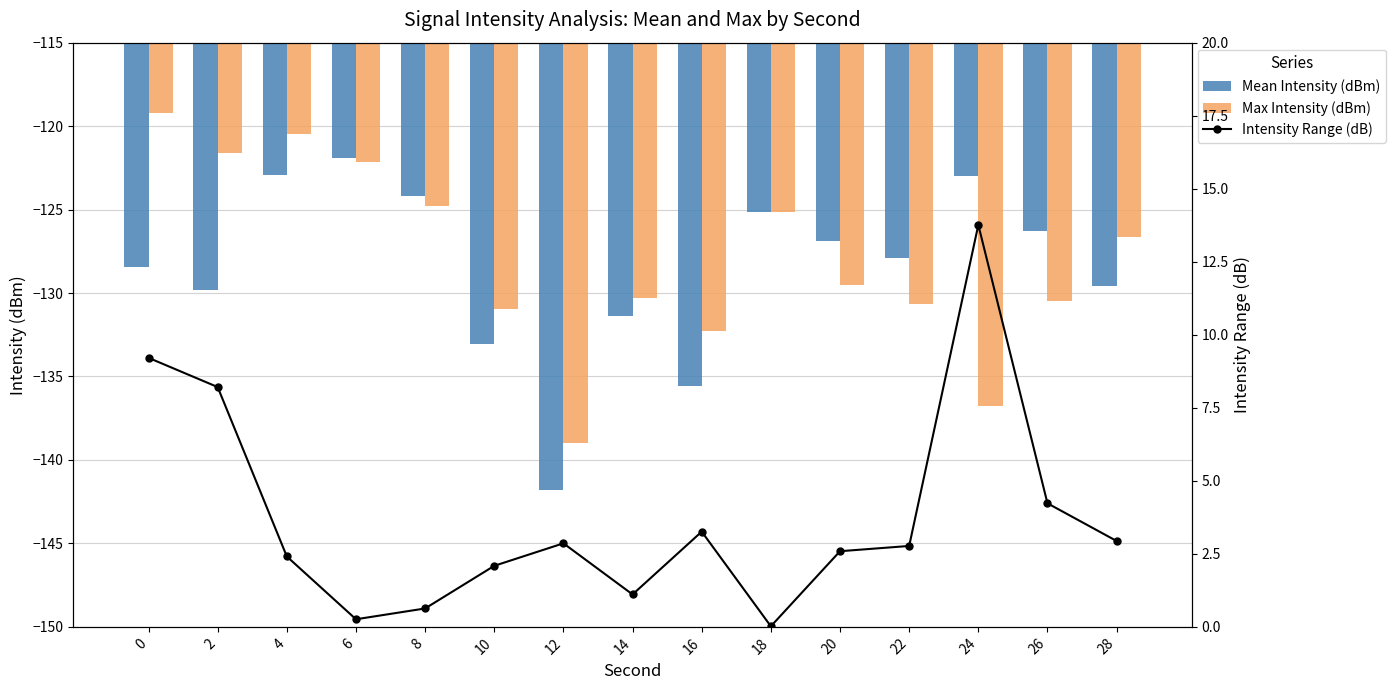

At how many categories does at least one series exceed -7?

15